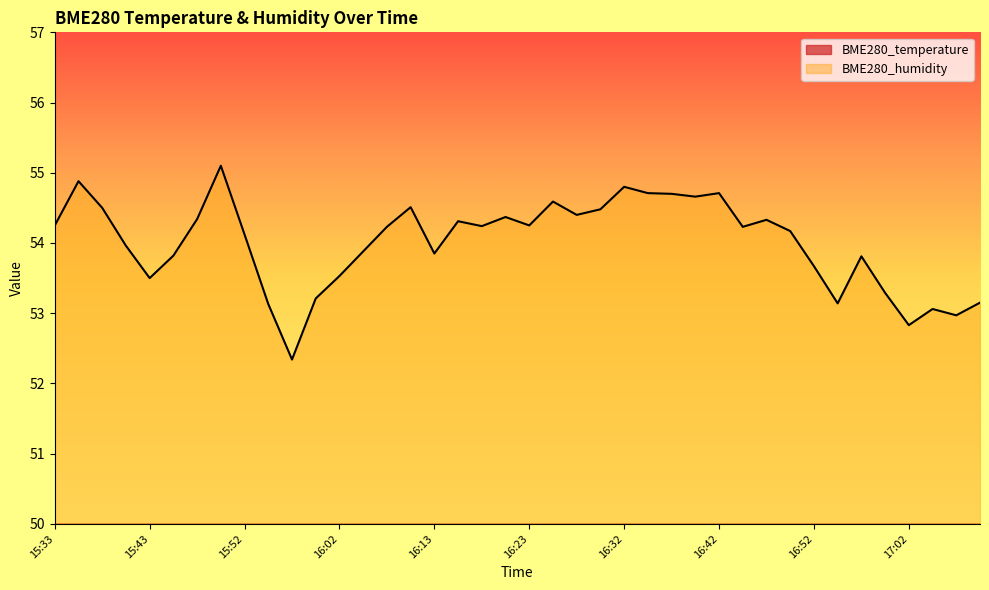

Reading left to right, list all the values displayed in this chart.

BME280_temperature: 21.9	21.7	21.9	22.1	22.2	22.1	21.8	21.7	21.9	22.3	22.5	22.1	22.0	22.0	21.8	21.9	21.9	21.9	21.9	21.8	21.8	21.8	21.8	21.8	21.7	21.7	21.7	21.8	21.9	21.9	21.9	21.9	22.1	22.2	22.1	22.3	22.3	22.3	22.3	22.3
BME280_humidity: 54.2	54.9	54.5	54.0	53.5	53.8	54.3	55.1	54.1	53.1	52.3	53.2	53.5	53.9	54.2	54.5	53.9	54.3	54.2	54.4	54.2	54.6	54.4	54.5	54.8	54.7	54.7	54.7	54.7	54.2	54.3	54.2	53.7	53.1	53.8	53.3	52.8	53.1	53.0	53.1